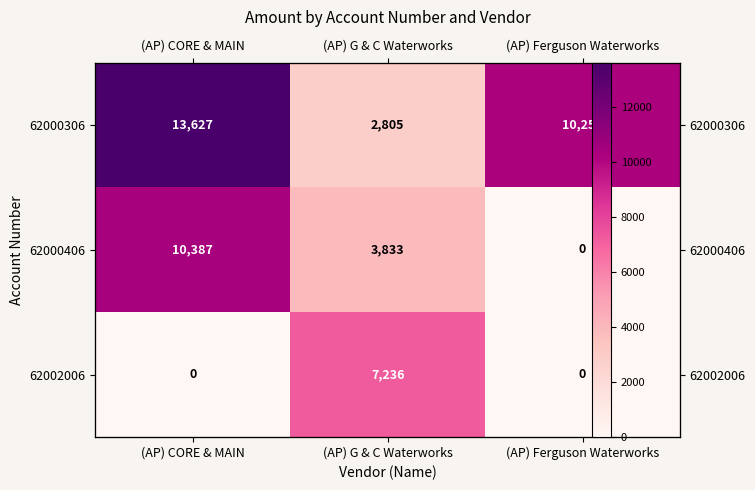

Which category has the lowest value in the 62000406 series?

(AP) Ferguson Waterworks